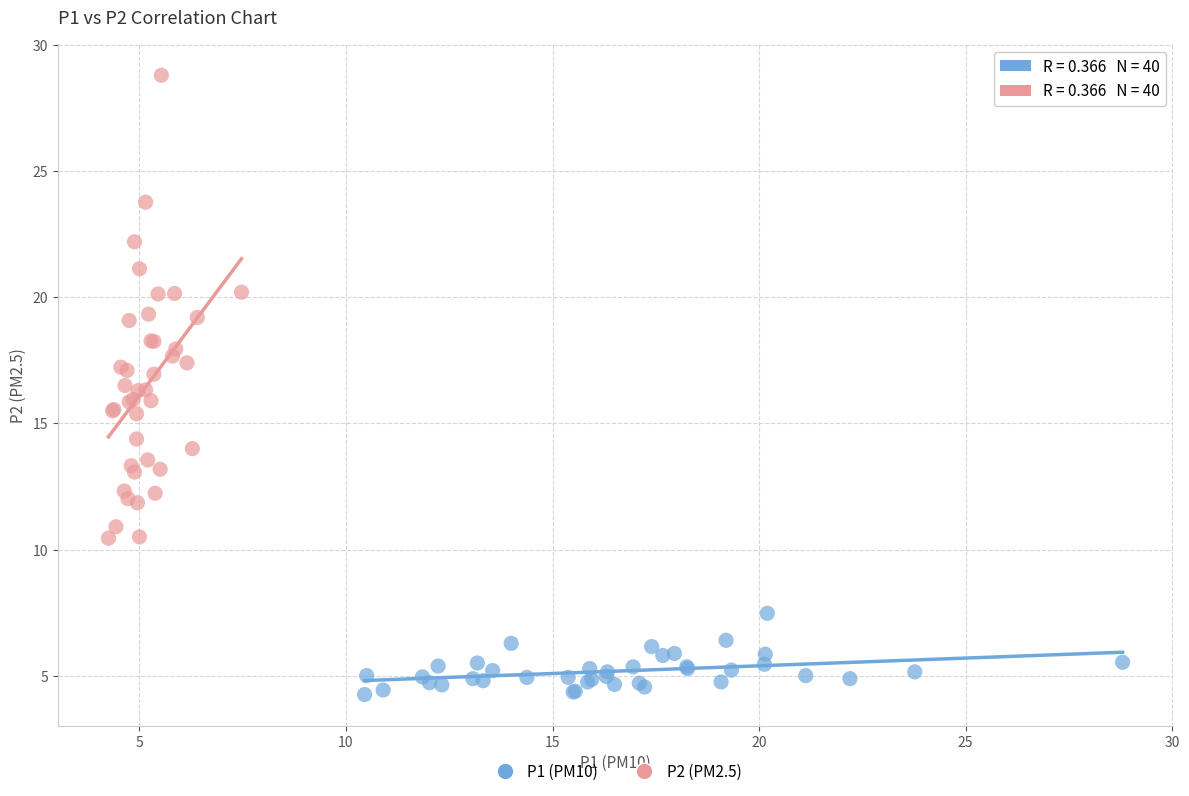

Which series has the widest spread of Y values?

P2 (PM2.5)